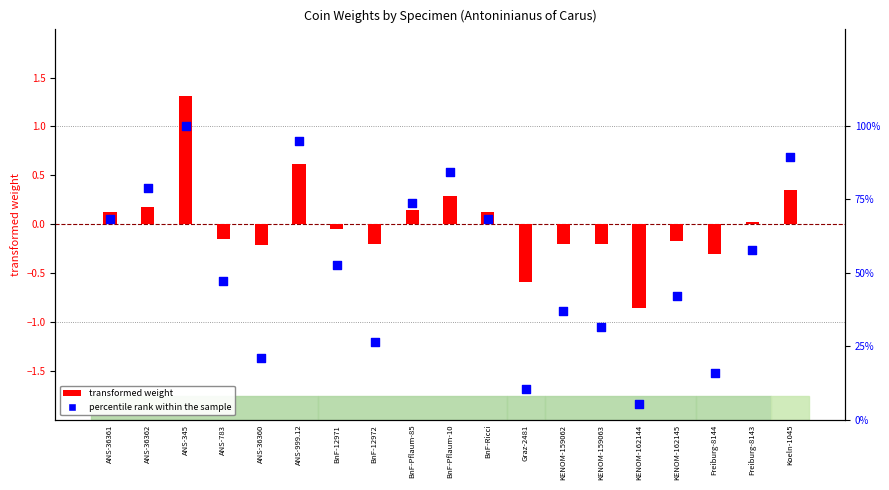

Is the value of transformed weight at ANS-36361 greater than the value of percentile rank within the sample at Koeln-1045?

No